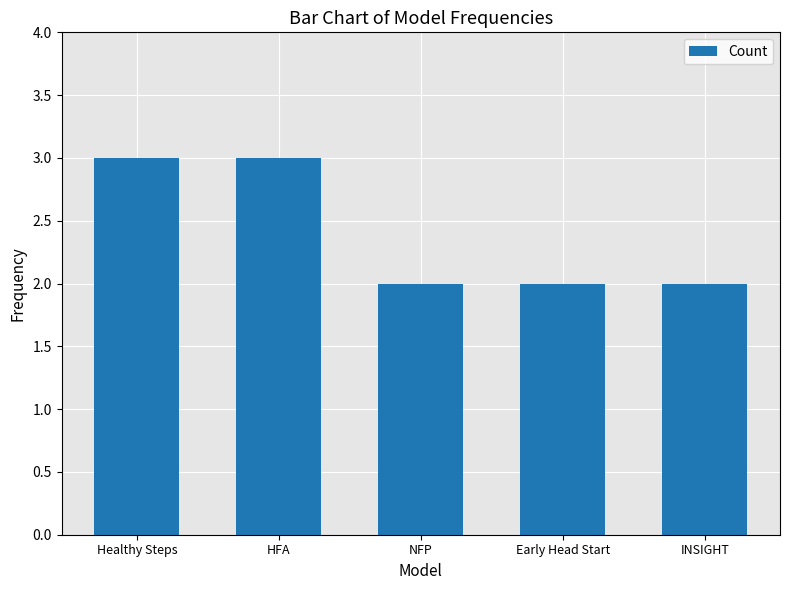

Count the values in the range 2 to 3.

5